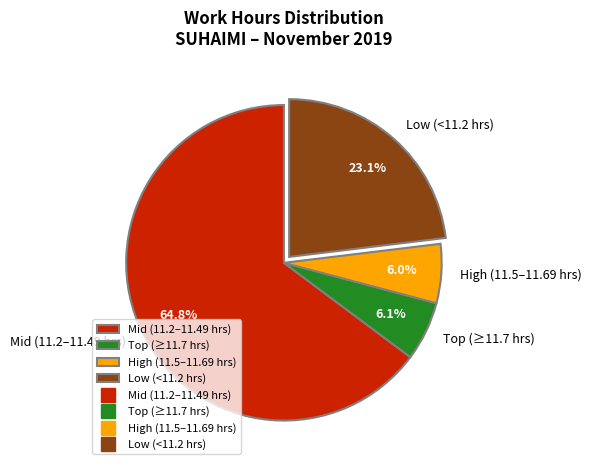

Does any single category account for the majority?

Yes